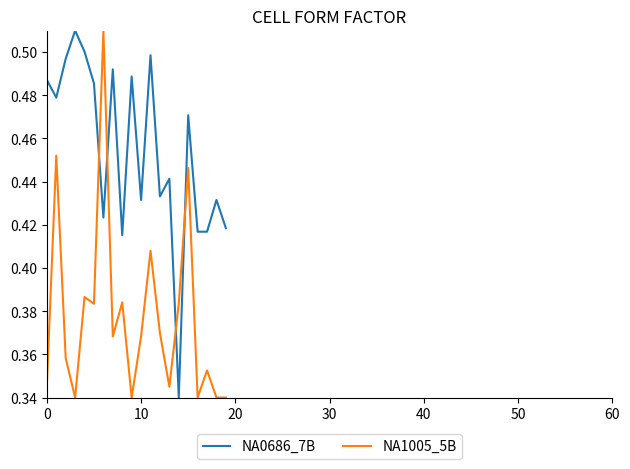

Rank the series by their average value, from highest to lowest.

NA0686_7B, NA1005_5B